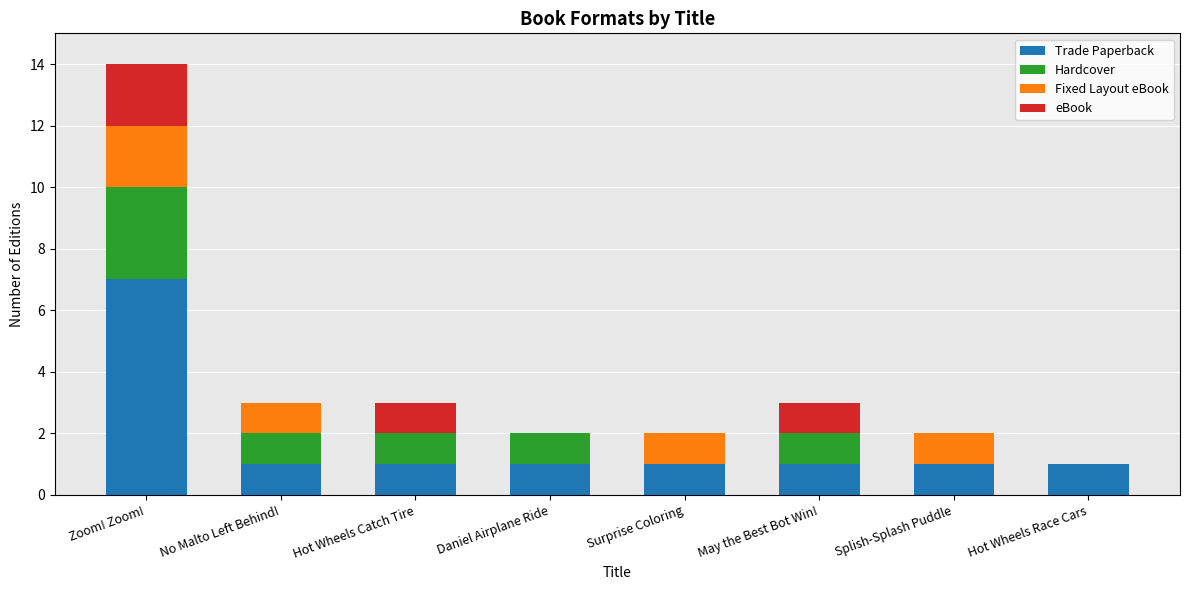

Which category has the highest value in the Trade Paperback series?

Zoom! Zoom!